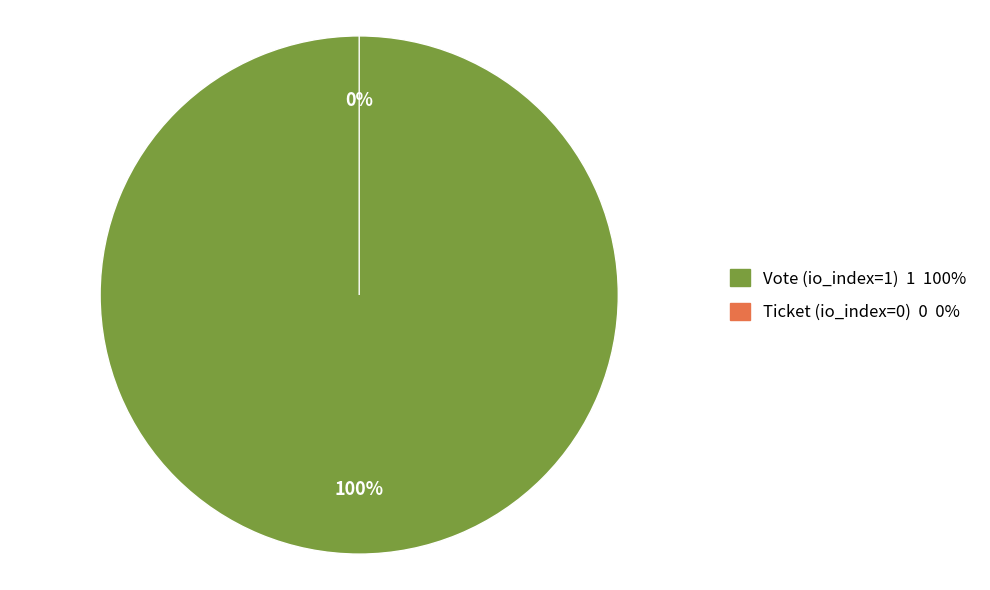

Which slice is the smallest?

Ticket (io_index=0)